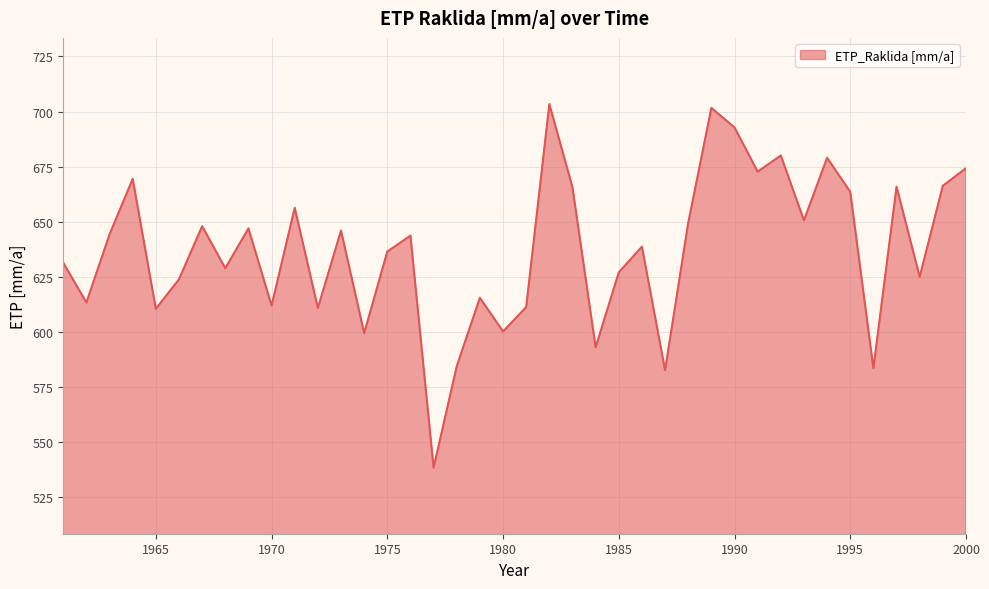

Is it true that the value at 1985 is 294.9?

False